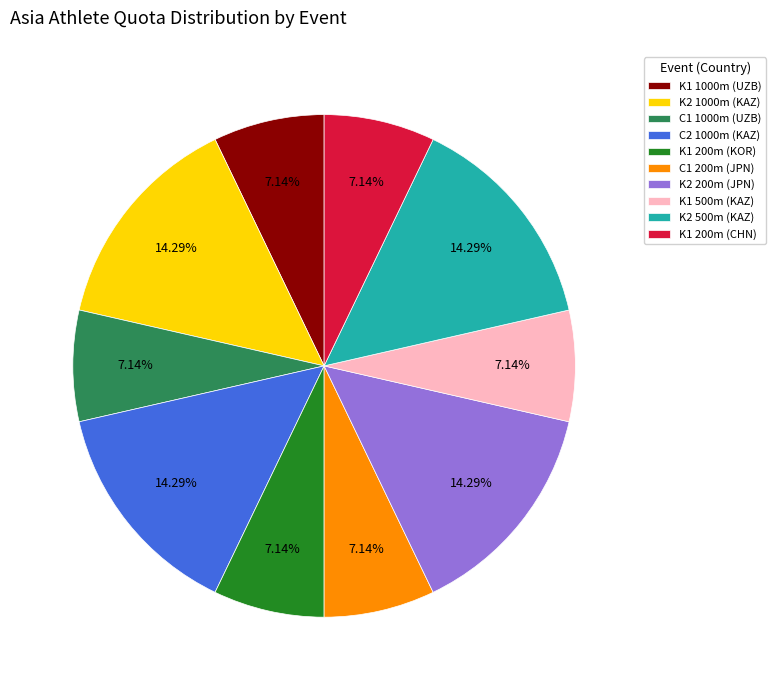

Is K1 500m (KAZ) the majority of the pie?

No